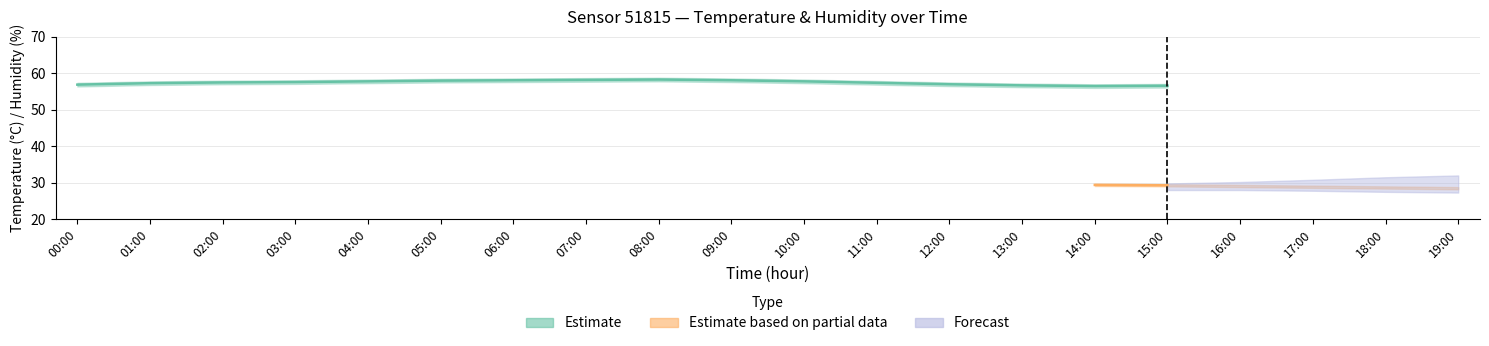

Is the value of temperature at 17:00 greater than the value of humidity at 17:00?

No